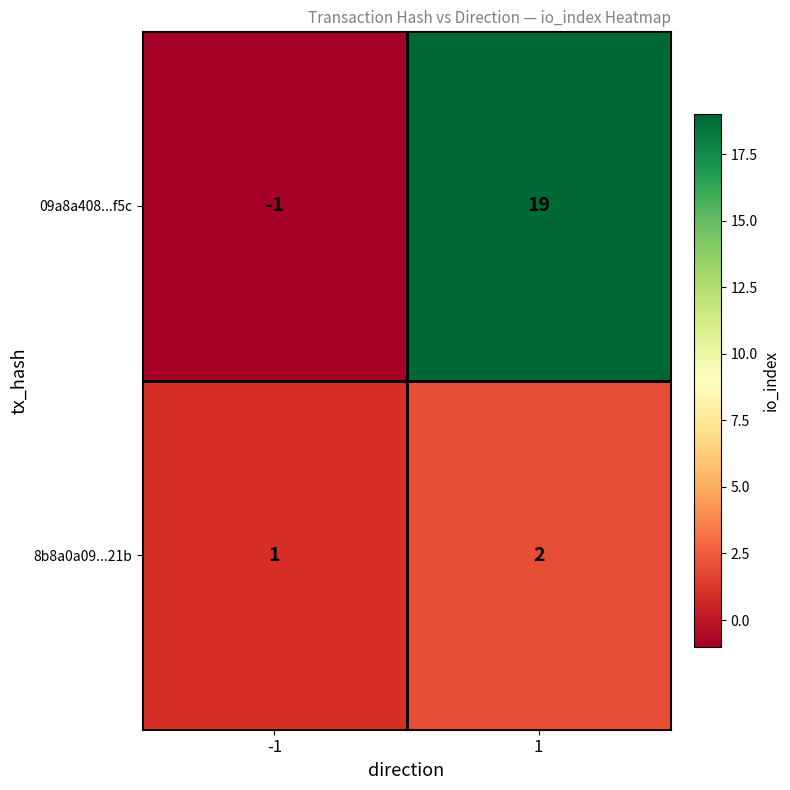

List the series in order of their overall mean, lowest first.

8b8a0a09...21b, 09a8a408...f5c